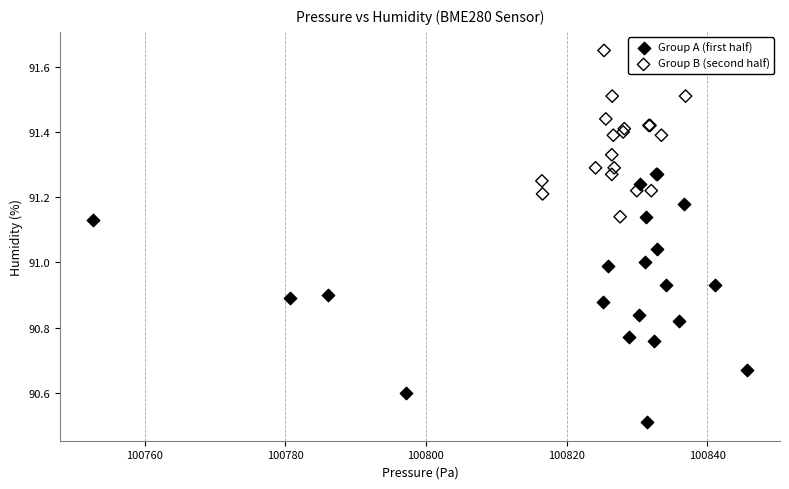

Which series contains the lowest Y value?

Group A (first half)